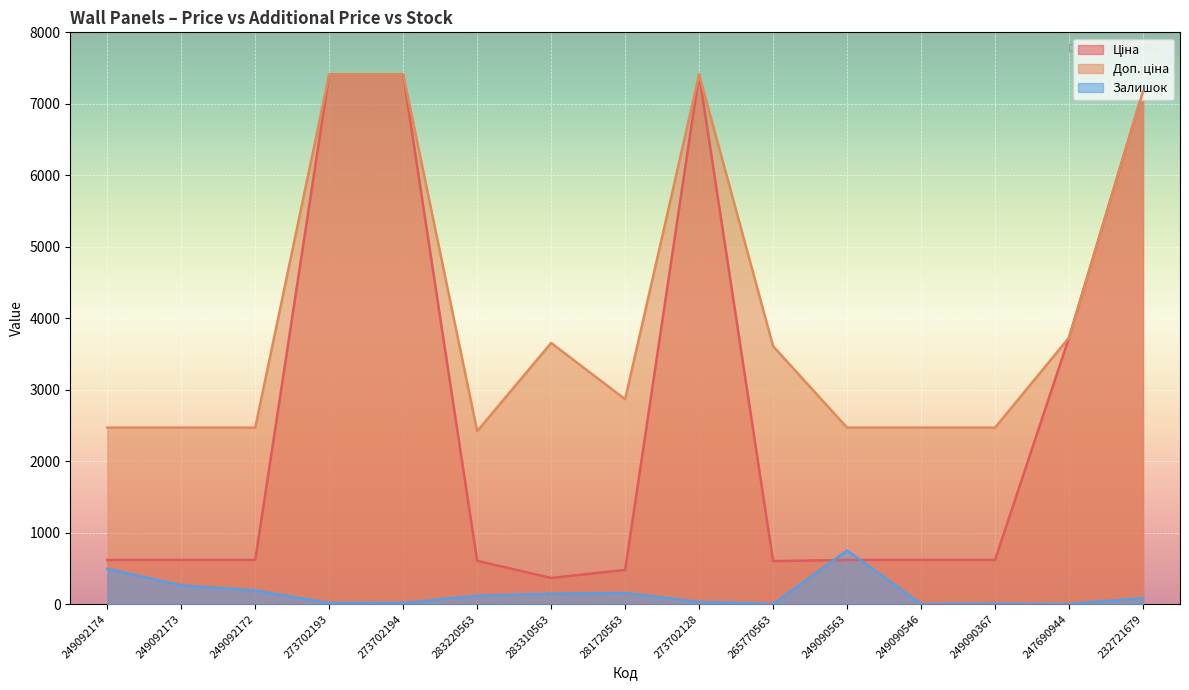

Which series has the largest total across all categories?

Доп. ціна